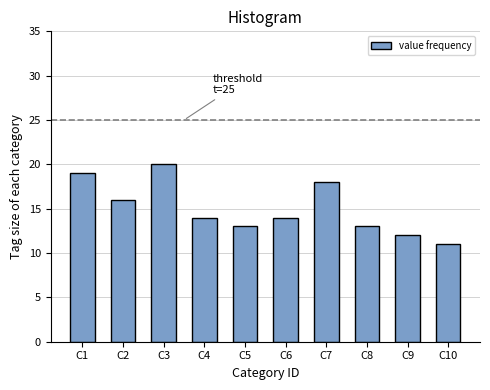

Reading left to right, transcribe all the data shown in this chart.

C1=19	C2=16	C3=20	C4=14	C5=13	C6=14	C7=18	C8=13	C9=12	C10=11